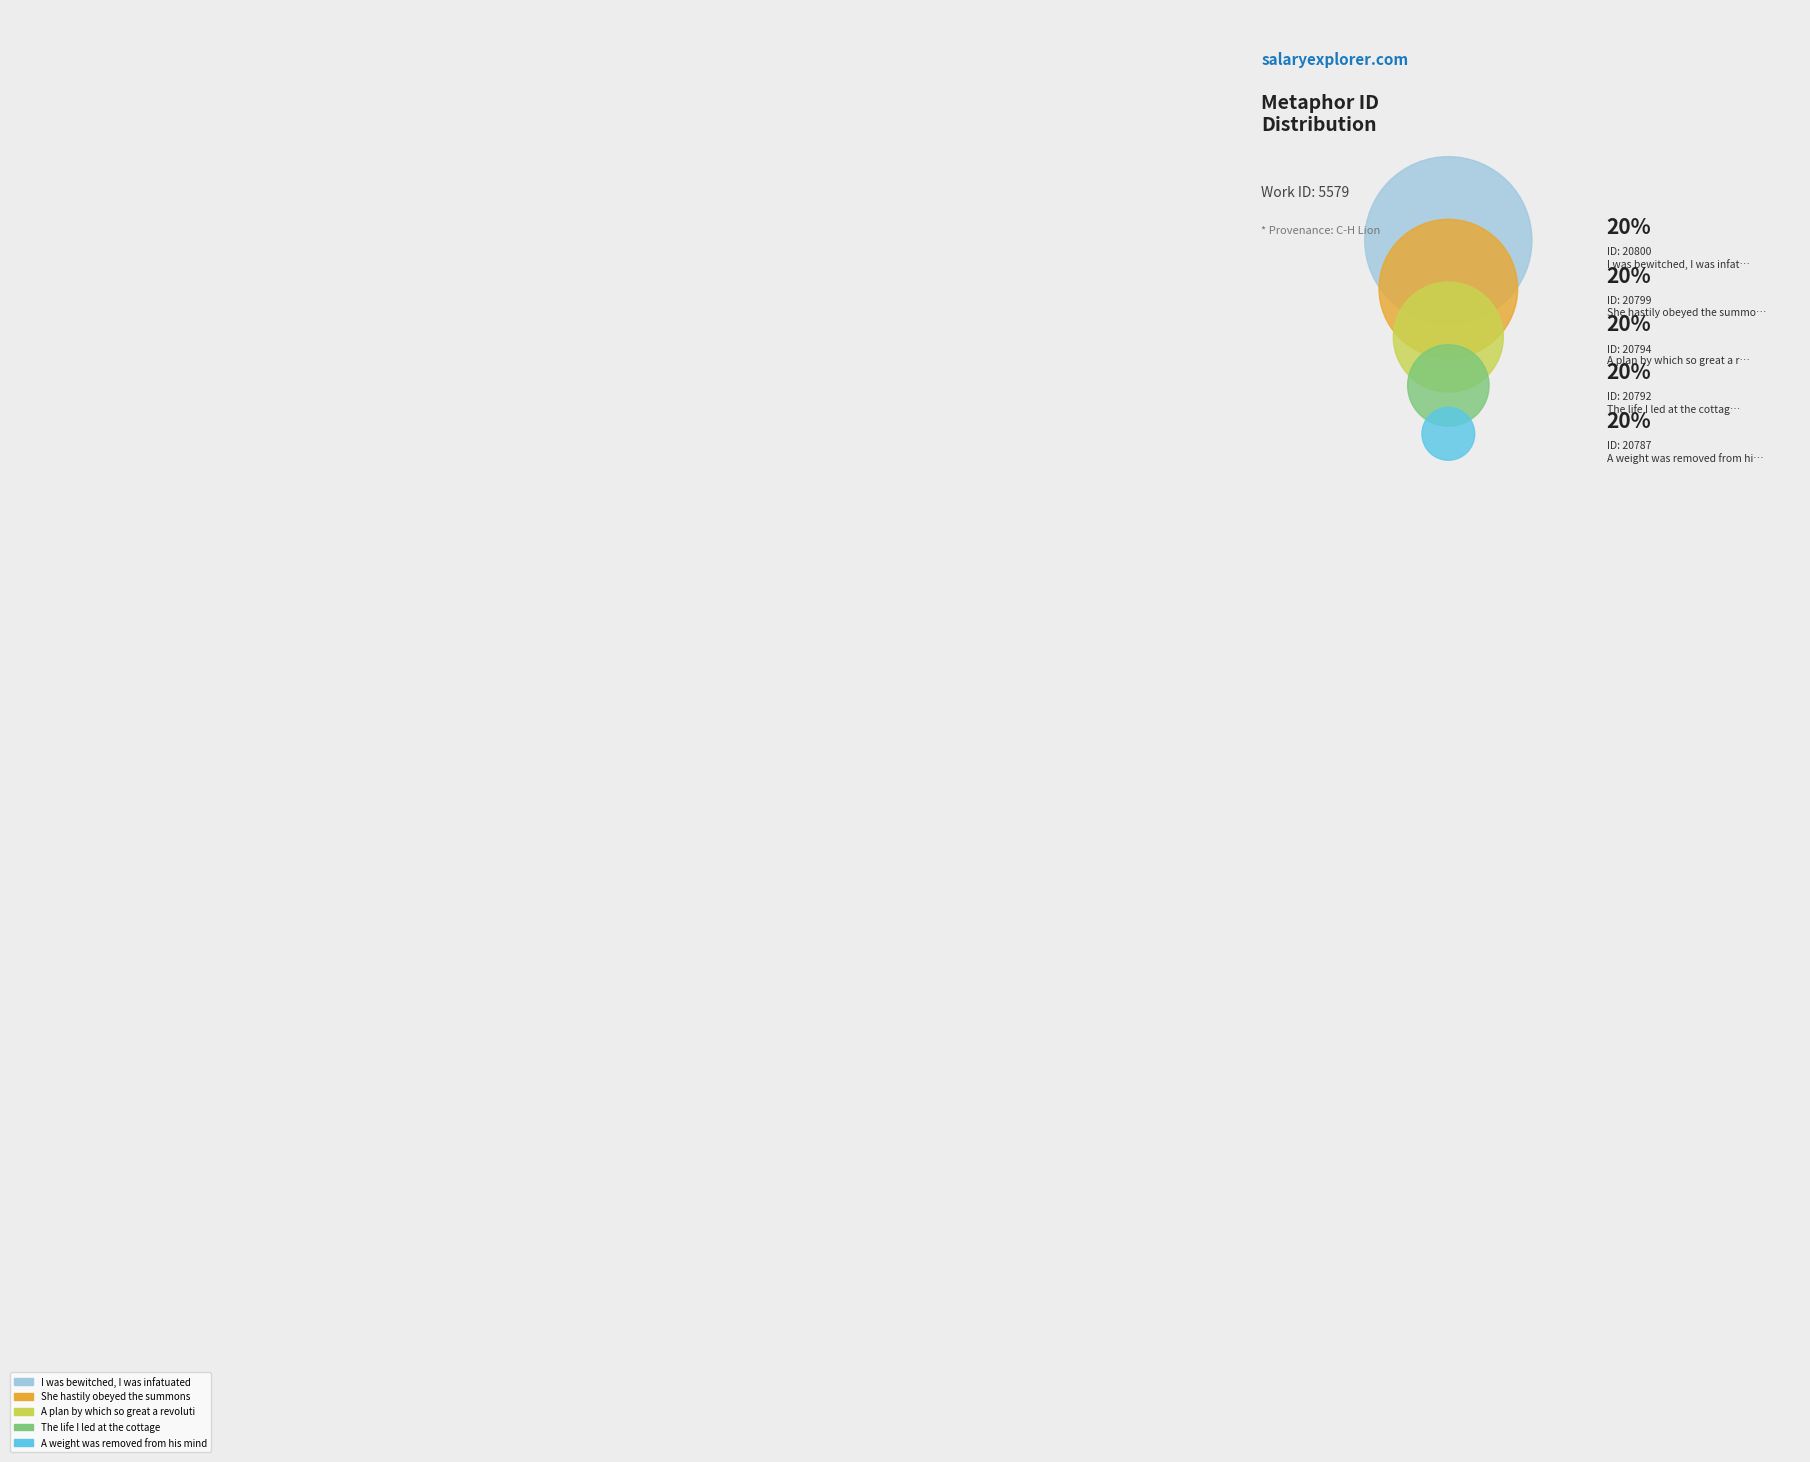

To the nearest percent, what portion does I was bewitched, I was infatuated represent?

20%